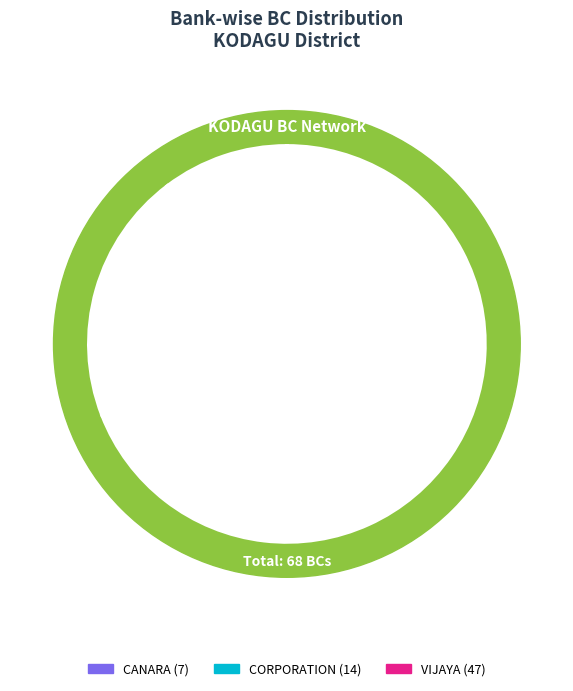

Rank the categories by value from lowest to highest.

CANARA, CORPORATION, VIJAYA